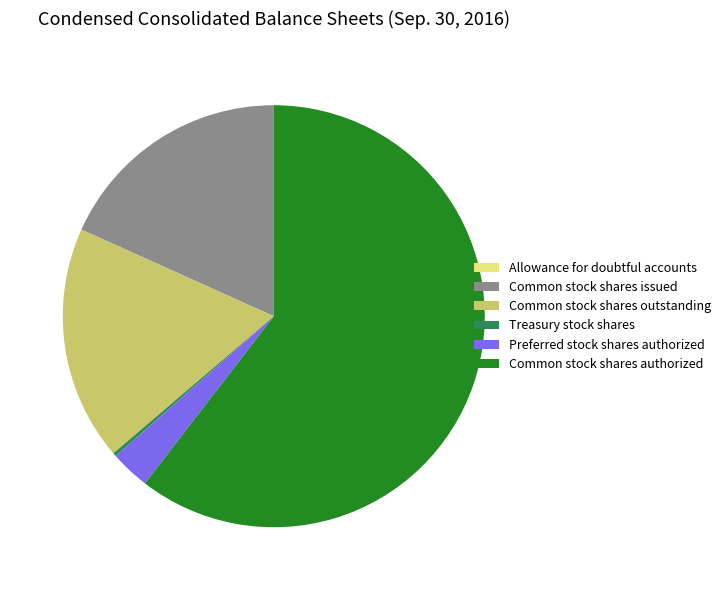

What is the largest slice in the pie chart?

Common stock shares authorized